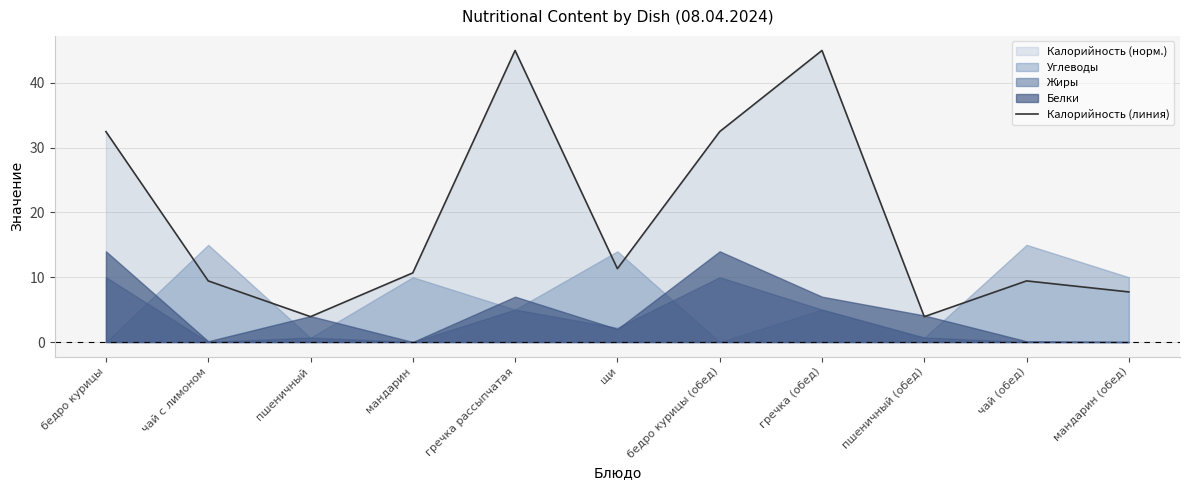

Approximately how many times larger is the value at пшеничный compared to чай (обед)?

0.4